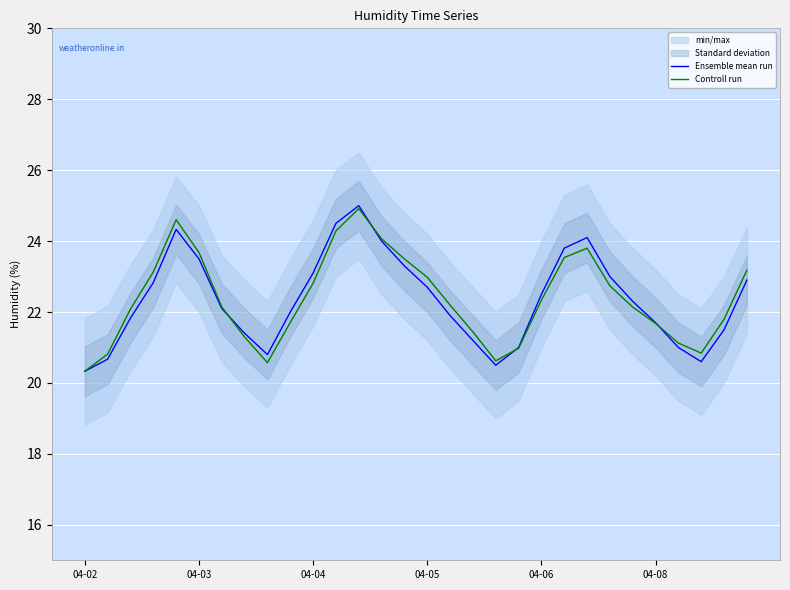

What is the value of the Ensemble mean run point at the 27th from the left?

21.0